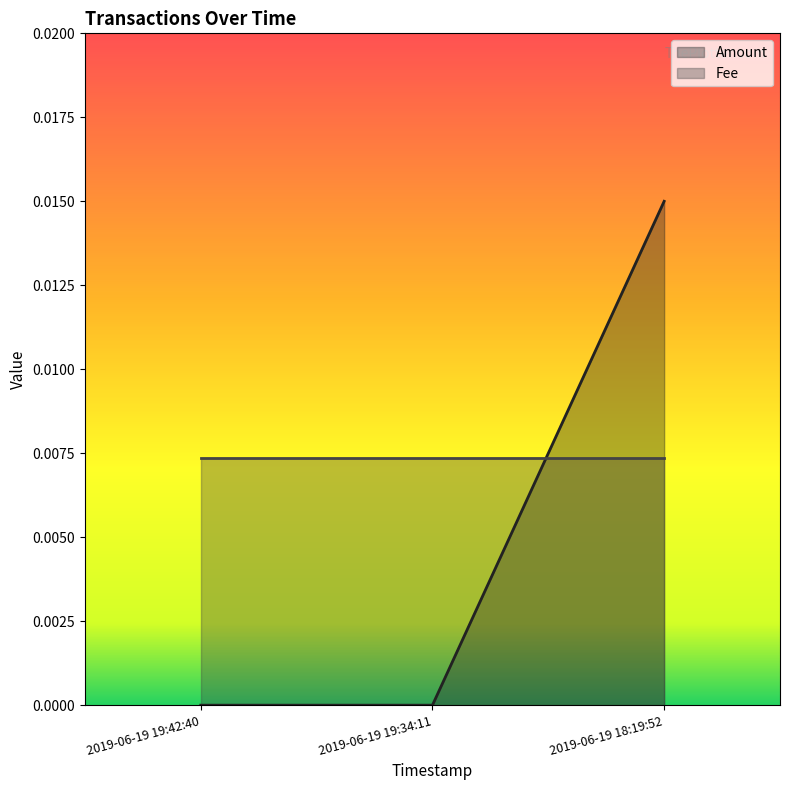

What is the label of the 2nd point from the right?

2019-06-19 19:34:11